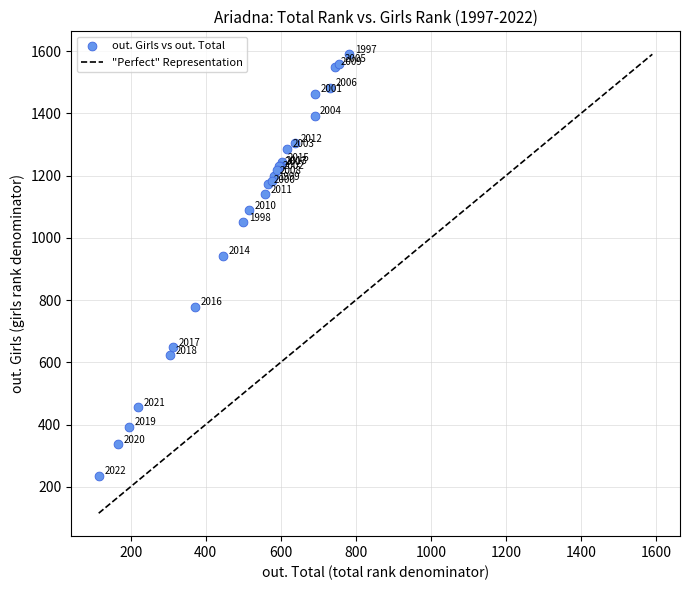

What Y value in the scatter plot is closest to 913?

943